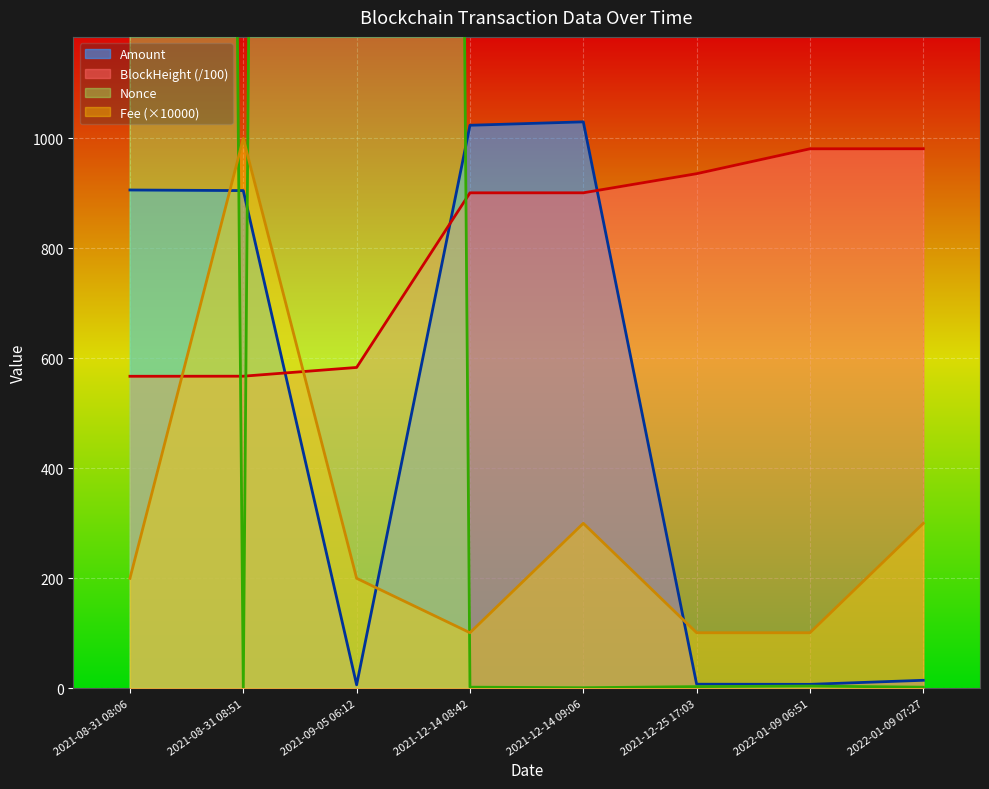

At which category is the sum across all series the highest?

2021-09-05 06:12